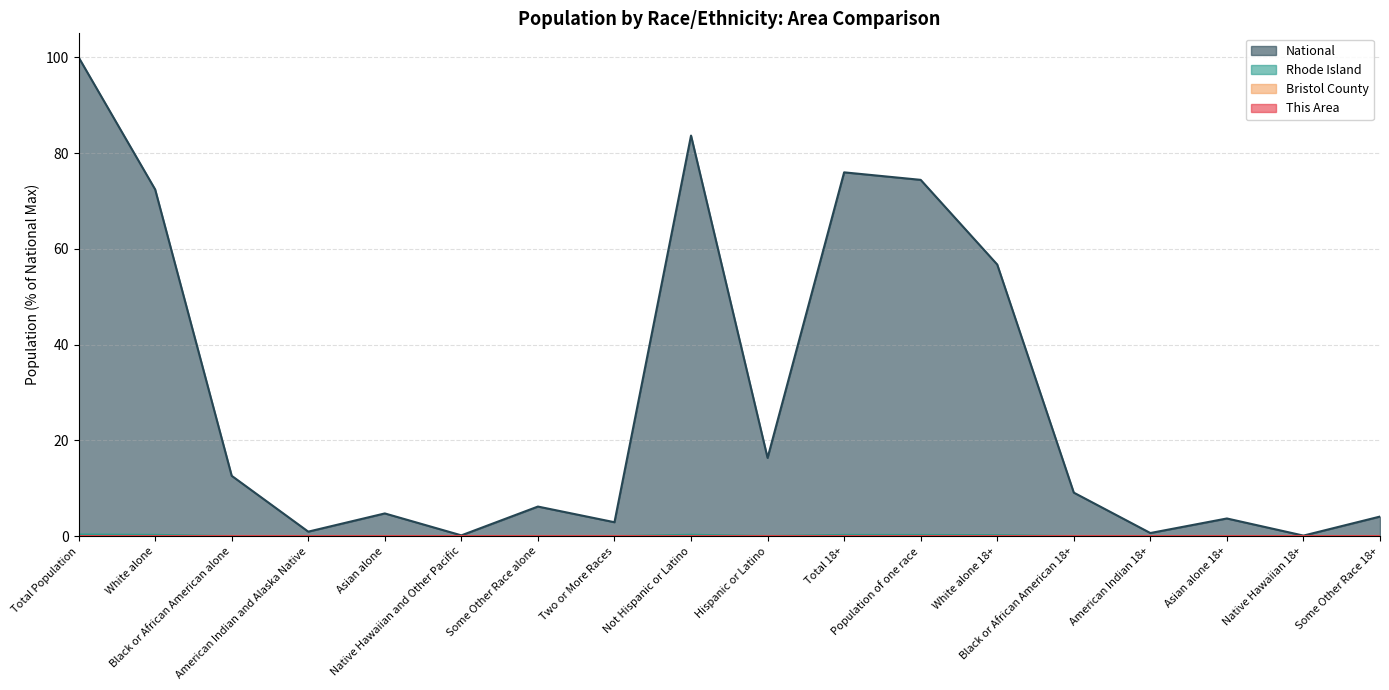

Reading right to left, extract all data points from this chart.

This Area: 0.0	0.0	0.0	0.0	0.0	0.0	0.0	0.0	0.0	0.0	0.0	0.0	0.0	0.0	0.0	0.0	0.0	0.0
Bristol County: 0.0	0.0	0.0	0.0	0.0	0.0	0.0	0.0	0.0	0.0	0.0	0.0	0.0	0.0	0.0	0.0	0.0	0.0
Rhode Island: 0.0	0.0	0.0	0.0	0.0	0.2	0.3	0.3	0.0	0.3	0.0	0.0	0.0	0.0	0.0	0.0	0.3	0.3
National: 4.1	0.1	3.7	0.7	9.1	56.7	74.4	76.0	16.3	83.7	2.9	6.2	0.2	4.8	0.9	12.6	72.4	100.0